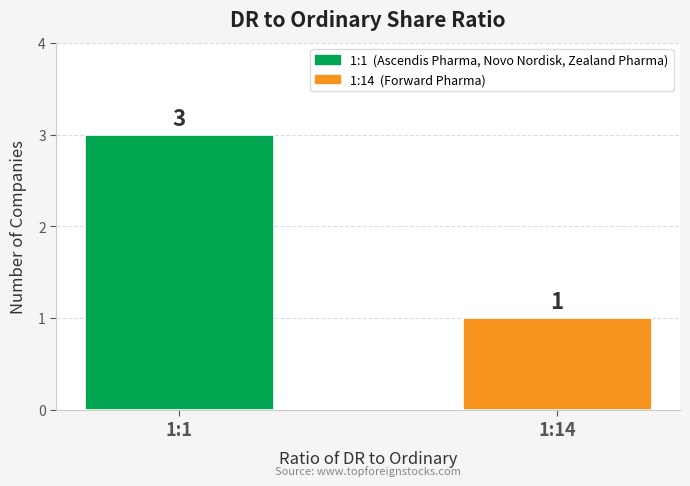

Does the chart contain stacked bars?

No